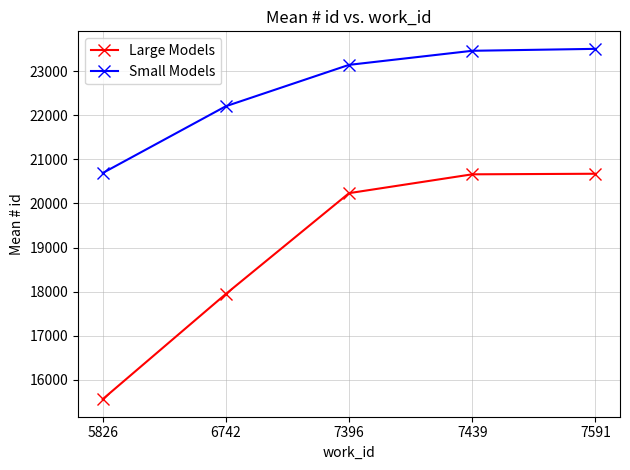

At how many categories does at least one series exceed 19410?

5